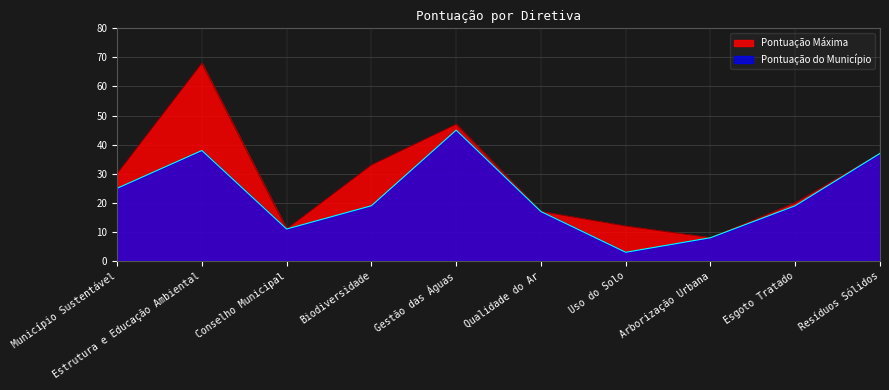

What is the difference between the highest and lowest values at Município Sustentável?

5